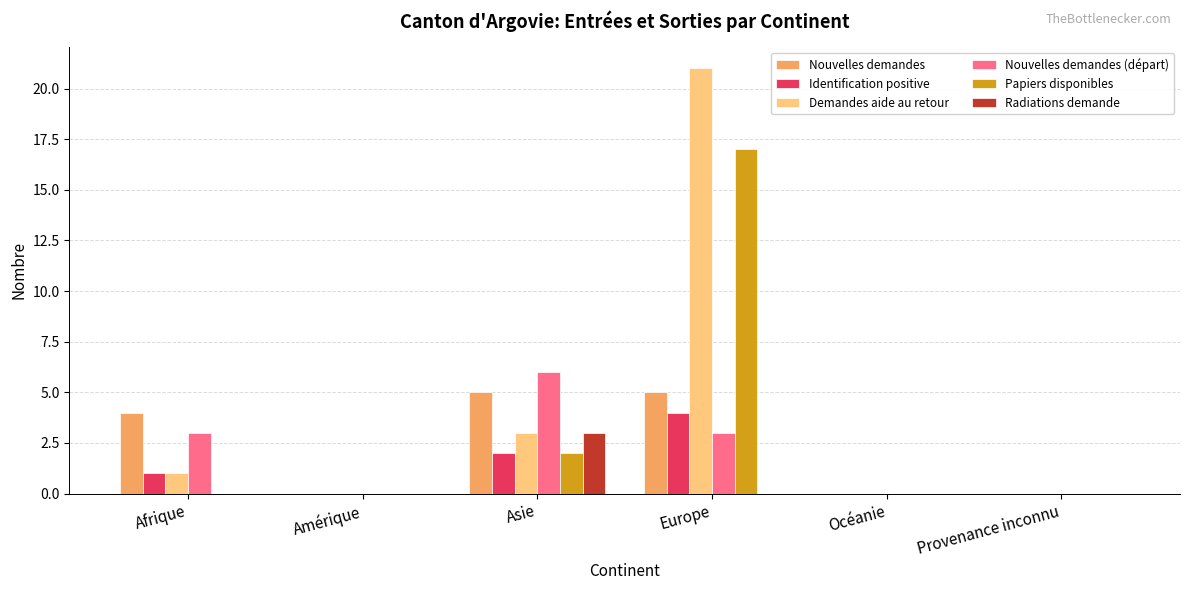

What is the sum of the Nouvelles demandes values at Afrique and Europe?

9